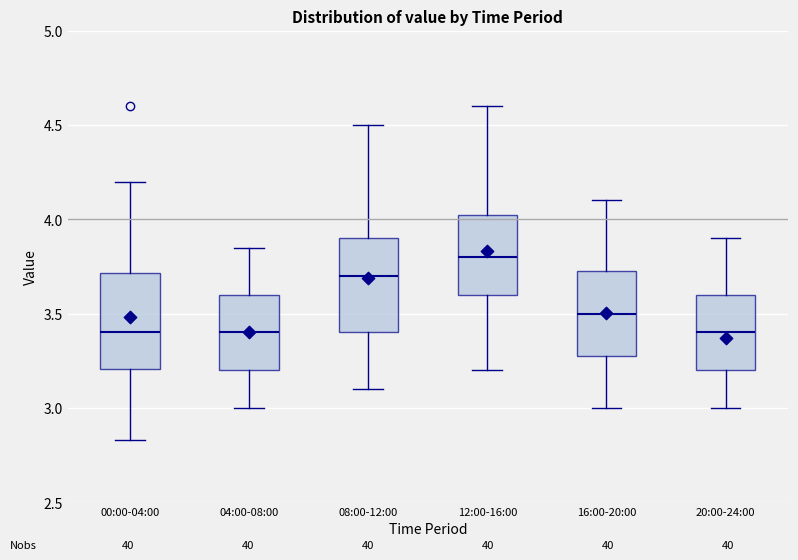

Reading left to right, read every box against the y-axis: the position of its median line, the range the box covers, and the ends of its whiskers. The values are not printed on the chart, so give them approximately, as read against the axis.

00:00-04:00: median 3.40, box 3.20 to 3.70, whiskers 2.85 to 4.20
04:00-08:00: median 3.40, box 3.20 to 3.60, whiskers 3.00 to 3.85
08:00-12:00: median 3.70, box 3.40 to 3.90, whiskers 3.10 to 4.50
12:00-16:00: median 3.80, box 3.60 to 4.05, whiskers 3.20 to 4.60
16:00-20:00: median 3.50, box 3.30 to 3.75, whiskers 3.00 to 4.10
20:00-24:00: median 3.40, box 3.20 to 3.60, whiskers 3.00 to 3.90